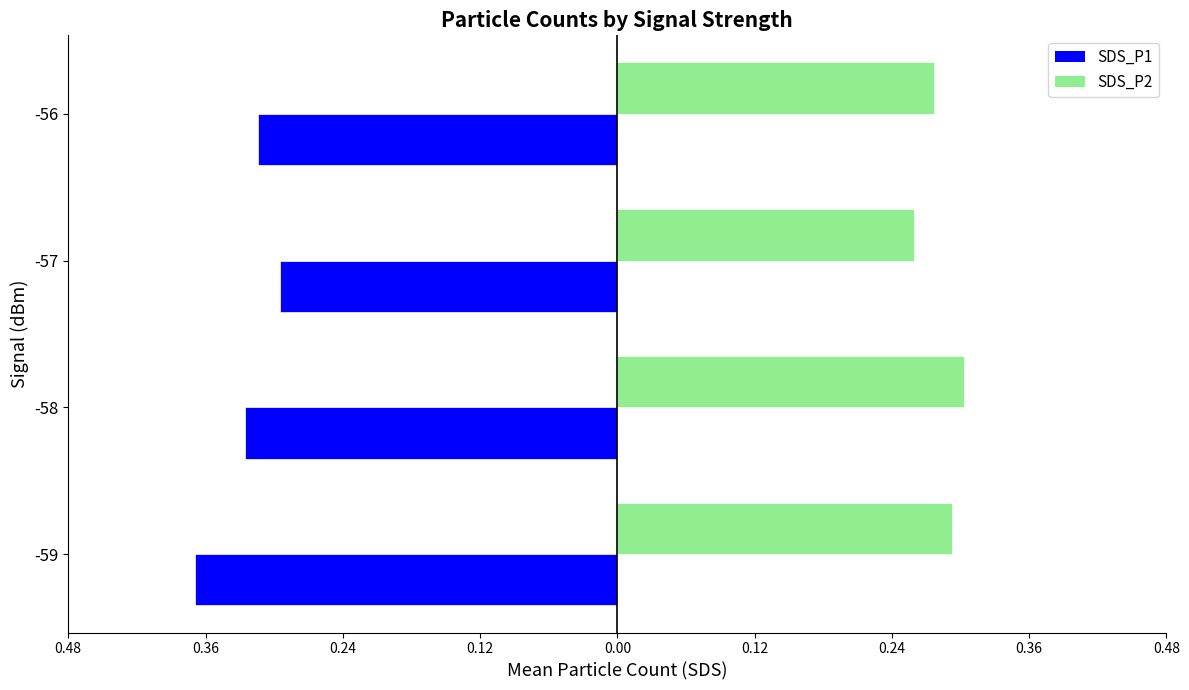

What are all the series names shown in the legend?

SDS_P1, SDS_P2